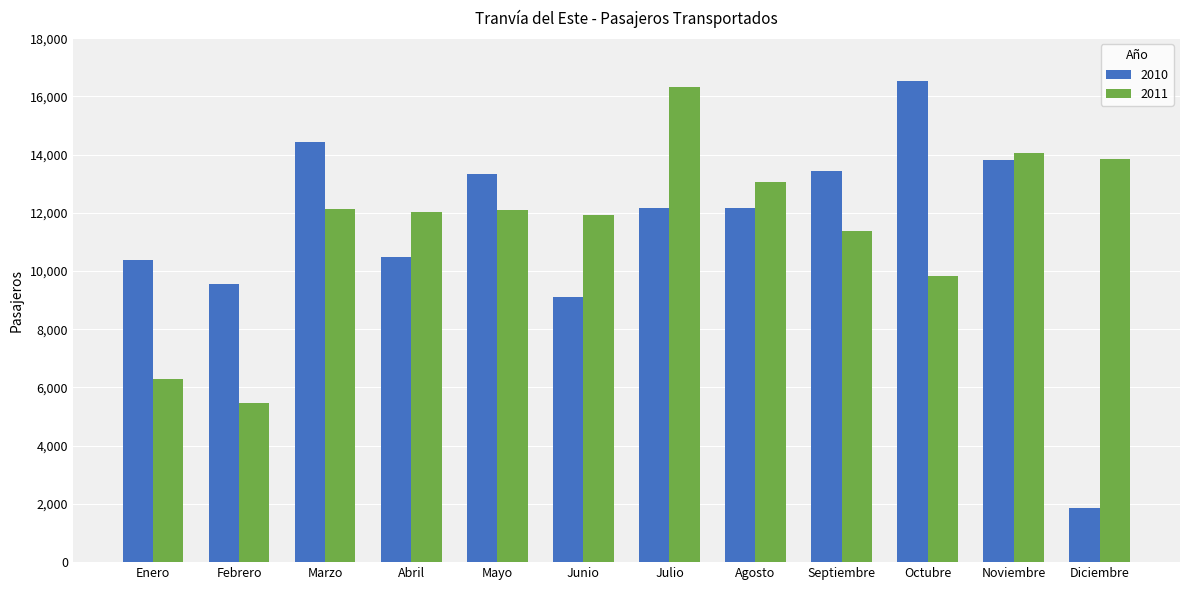

At which category is the sum across all series the highest?

Julio